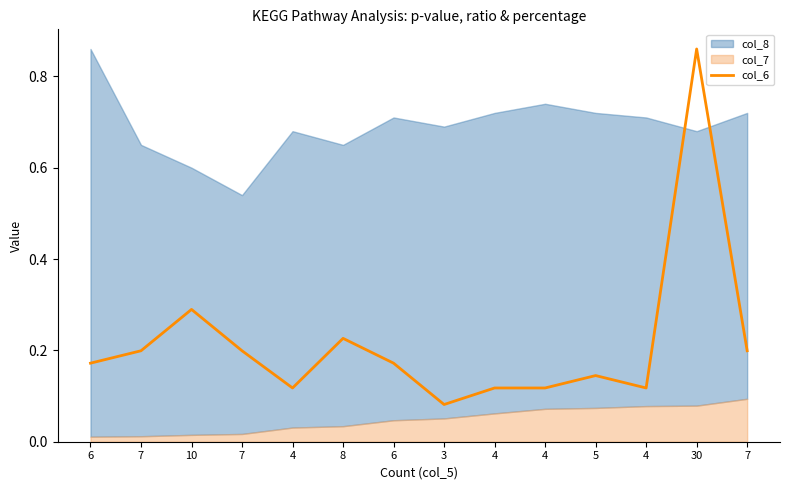

True or false: the data shows 0.2 at 7.

True